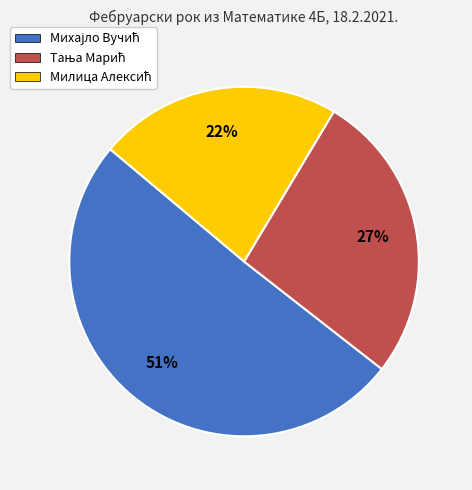

To the nearest percent, what is the average slice percentage?

33%